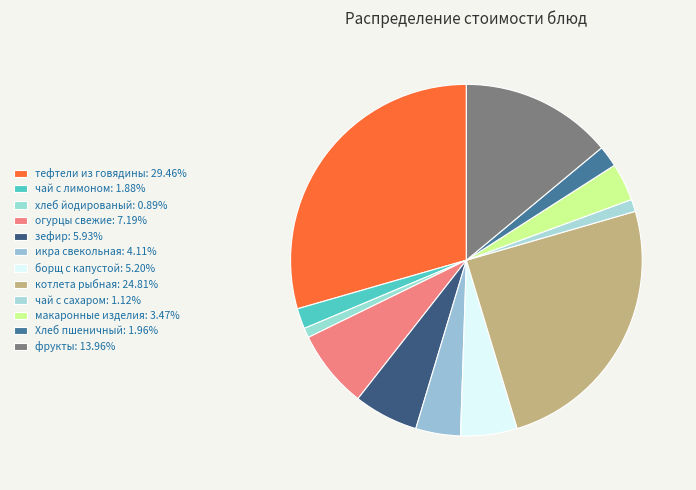

Which category has the biggest portion of the pie?

тефтели из говядины